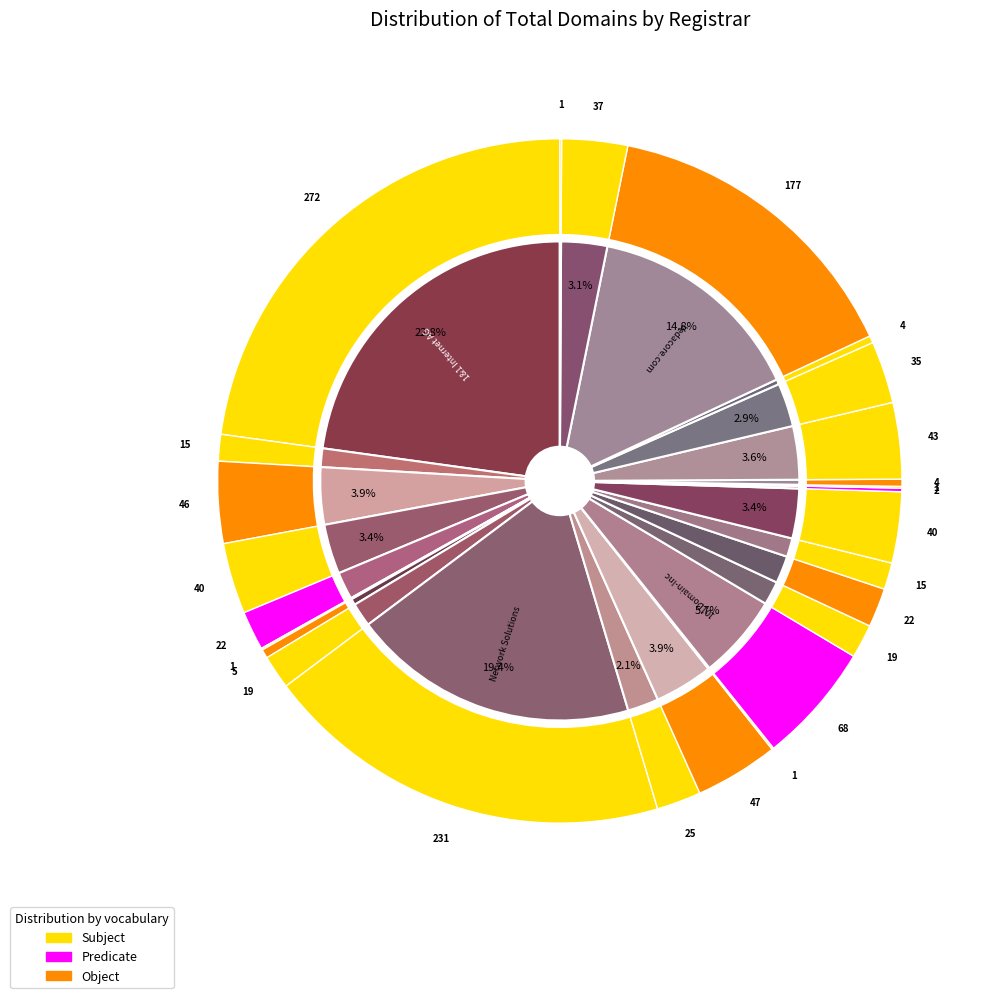

Does Marcaria Inc account for over 50% of the chart?

No